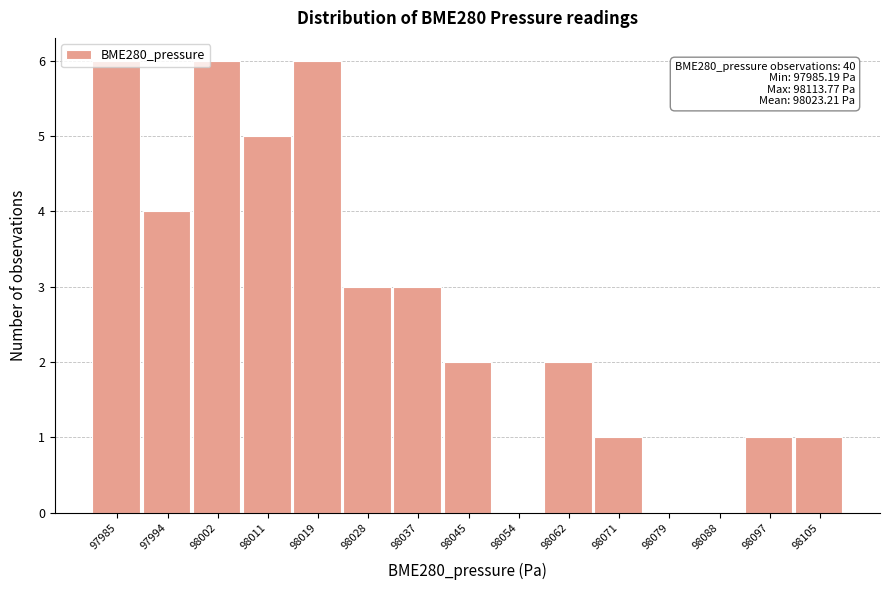

What is the sum of all values?

40